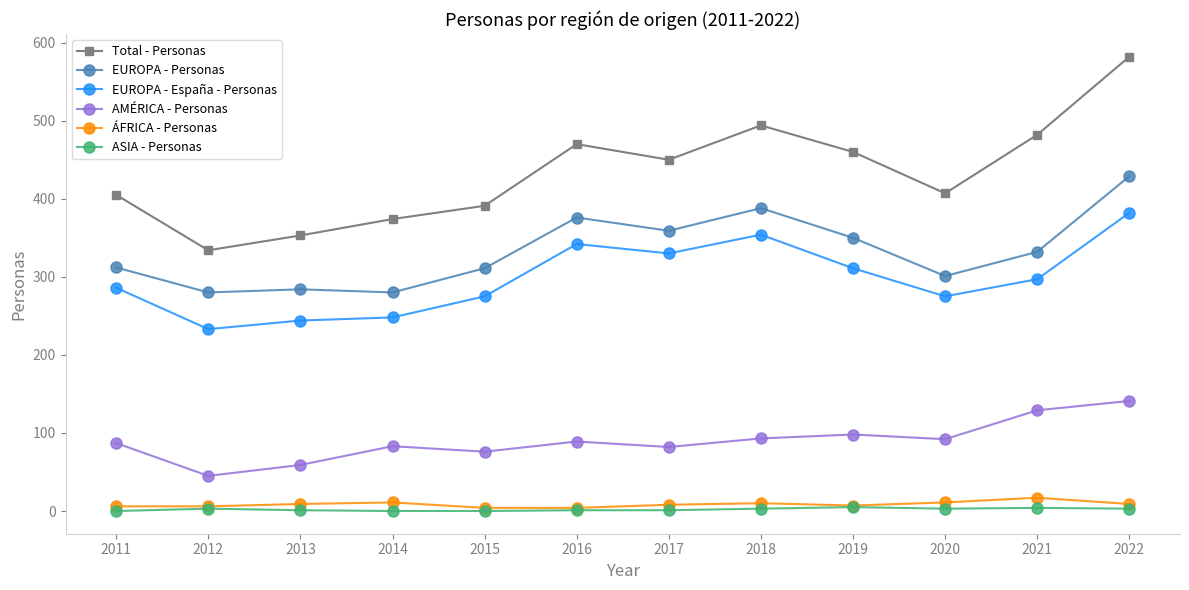

The value of EUROPA - España - Personas at 2019 is 311. True or false?

True